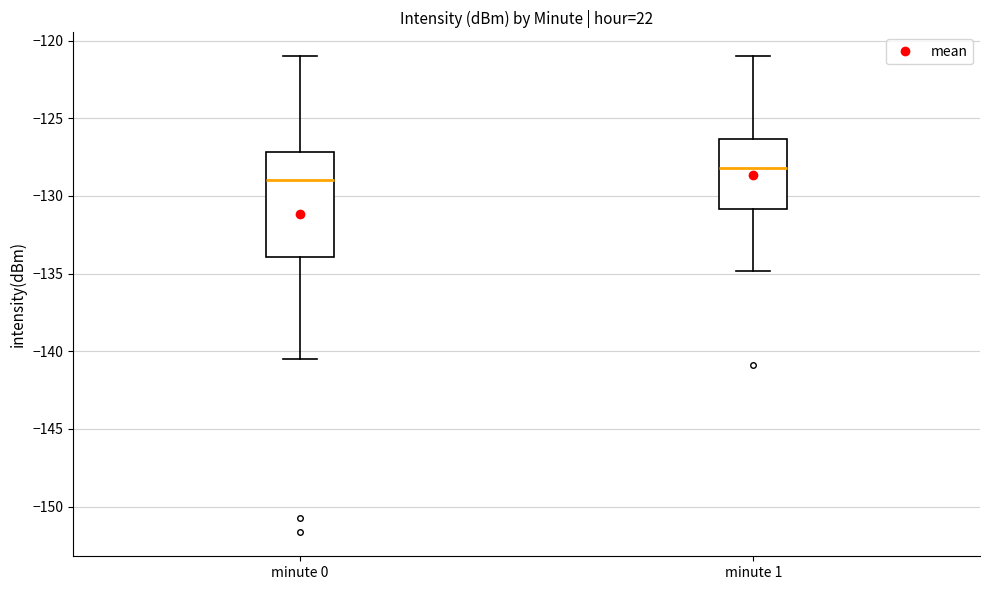

Reading left to right, transcribe this box plot: for each box, give where its median line is, the range the box spans, and where its two whiskers end, as read against the y-axis. The values are not printed on the chart, so give them approximately, as read against the axis.

minute 0: median -129.0, box -134.0 to -127.0, whiskers -140.5 to -121.0
minute 1: median -128.0, box -131.0 to -126.5, whiskers -135.0 to -121.0